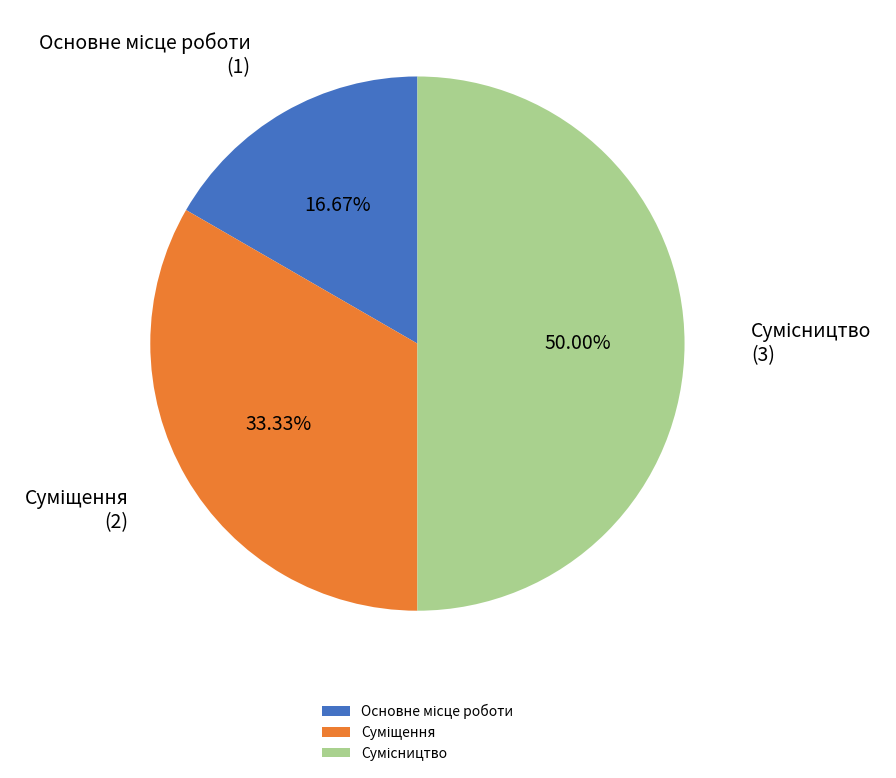

What percentage is the Основне місце роботи slice, to the nearest percent?

17%